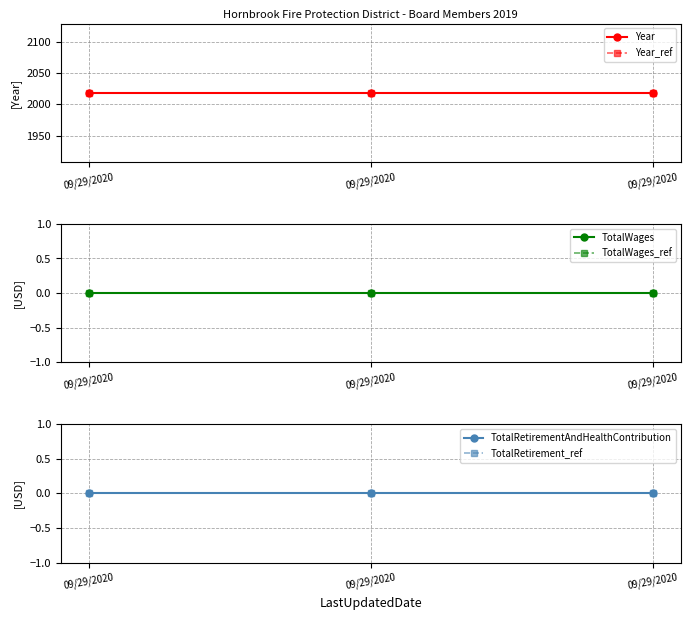

Which category has the lowest value in the TotalWages_ref series?

09/29/2020